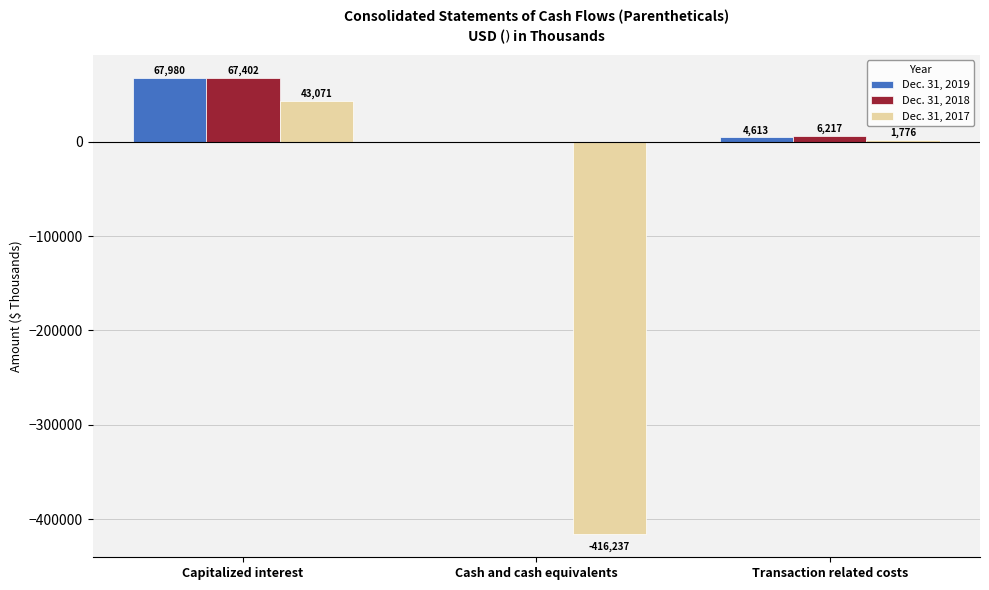

What value does the Dec. 31, 2017 series have at Cash and cash equivalents?

-416237